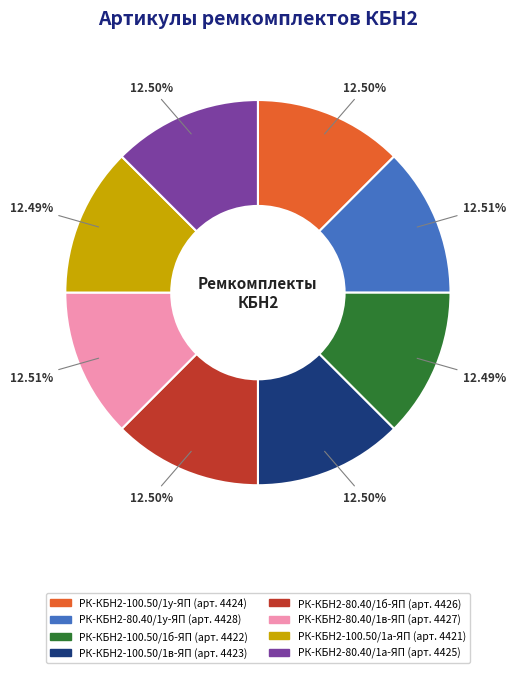

Is there any slice that represents more than half of the pie?

No